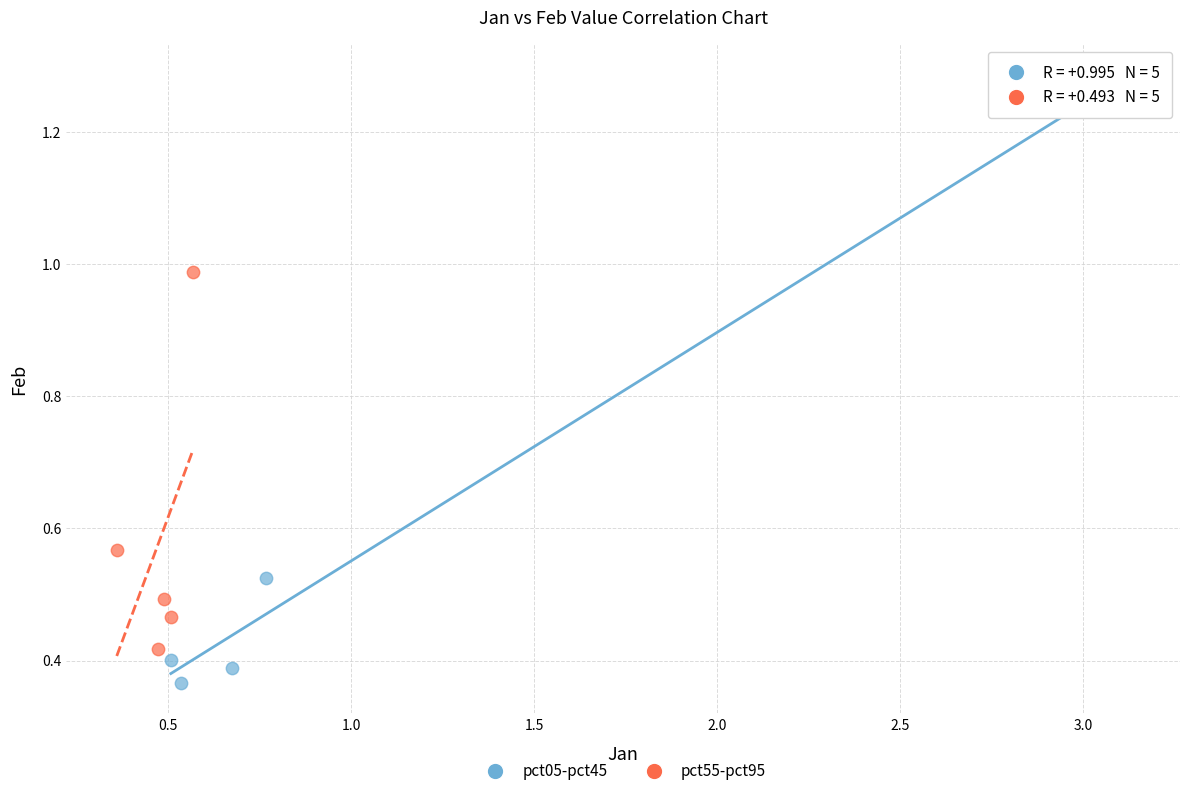

Which series has the widest spread of Y values?

pct05-pct45